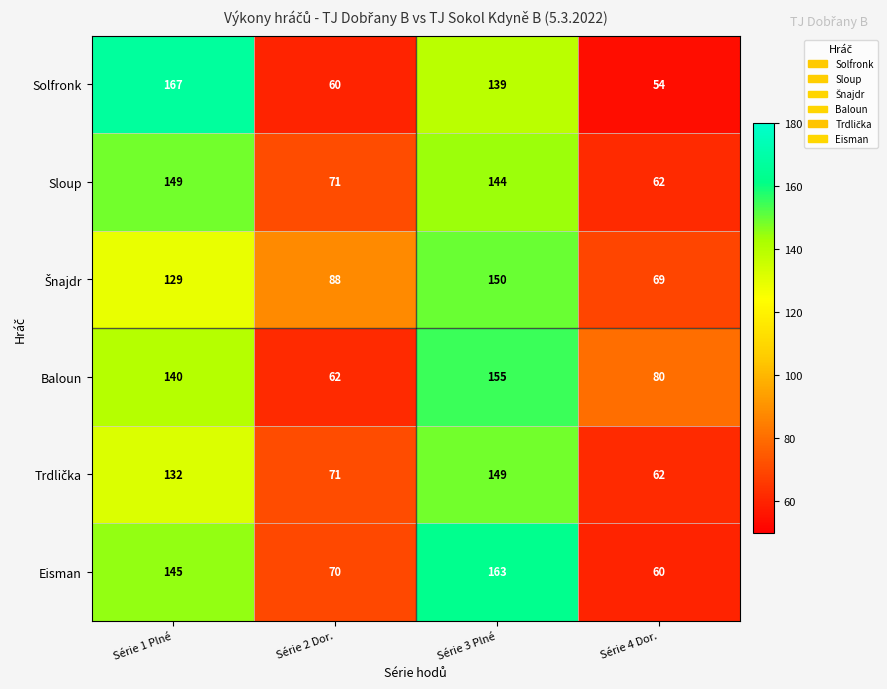

Count the Baloun values in the range 80 to 155.

3